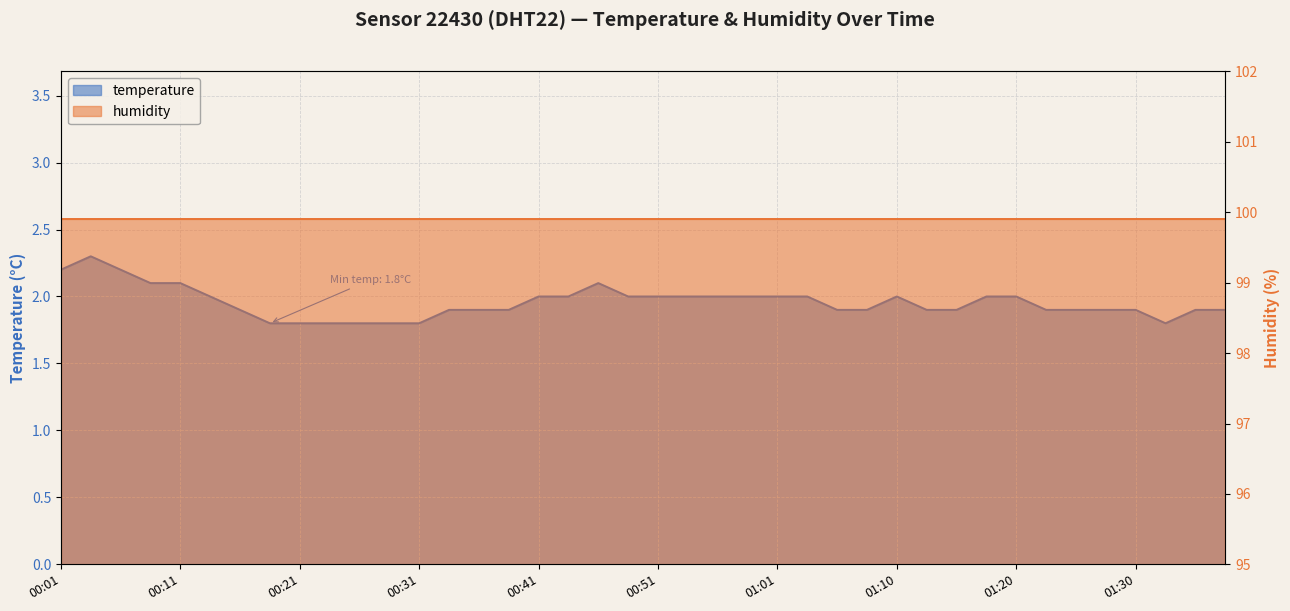

Rank the categories by value from lowest to highest.

00:18, 00:21, 00:23, 00:26, 00:28, 00:31, 01:33, 00:16, 00:33, 00:36, 00:38, 01:05, 01:08, 01:13, 01:15, 01:23, 01:25, 01:28, 01:30, 01:35, 01:38, 00:13, 00:41, 00:43, 00:48, 00:51, 00:53, 00:56, 00:58, 01:01, 01:03, 01:10, 01:18, 01:20, 00:09, 00:11, 00:46, 00:01, 00:06, 00:04